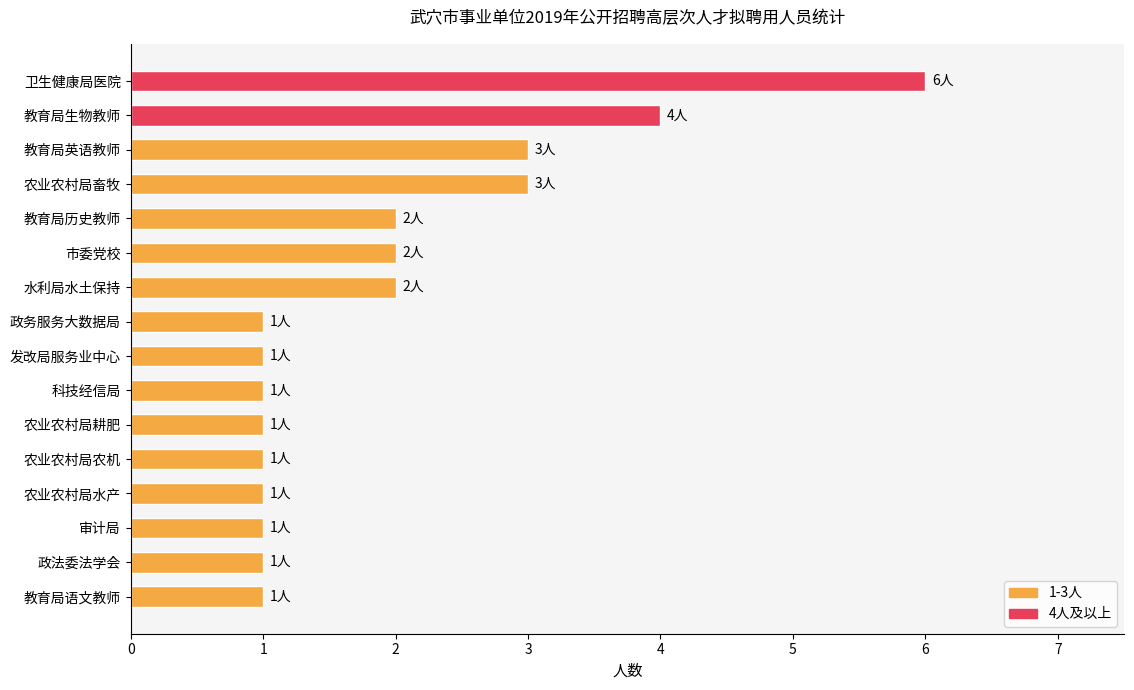

What is the maximum value shown in the chart?

6